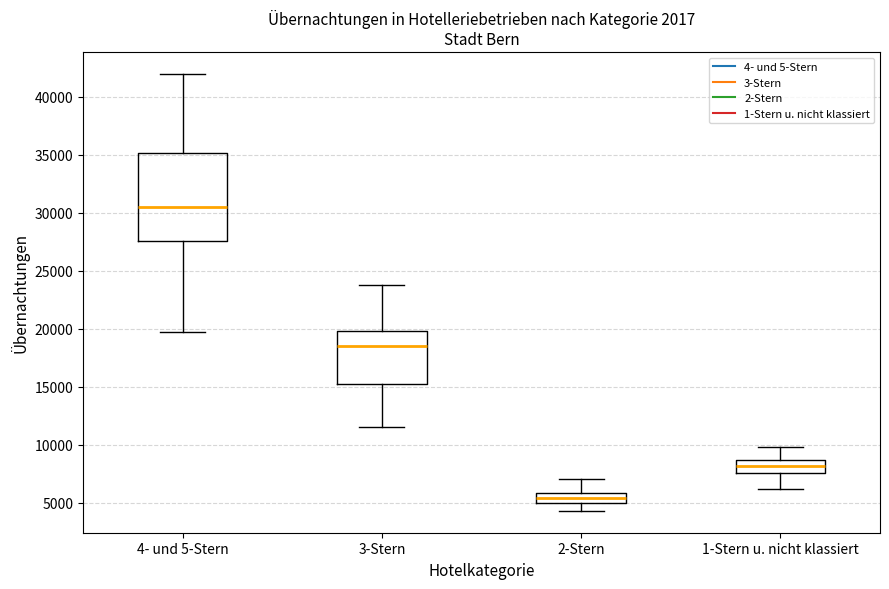

Which box is the tallest, from its lower edge to its upper edge?

4- und 5-Stern